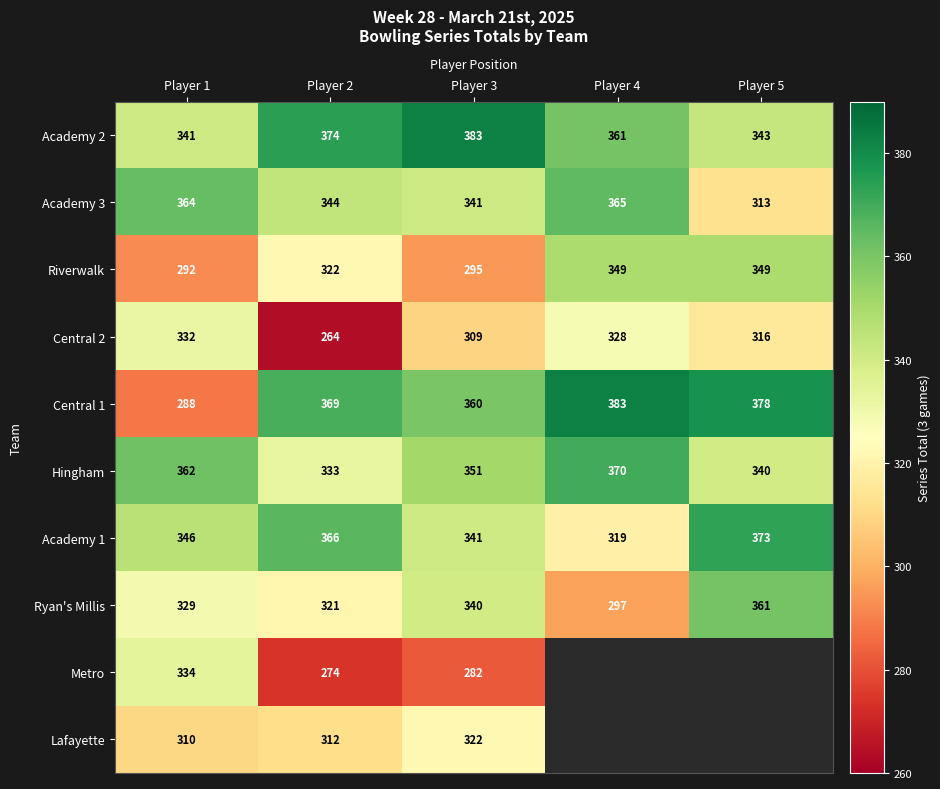

At which category is the sum across all series the highest?

Player 3